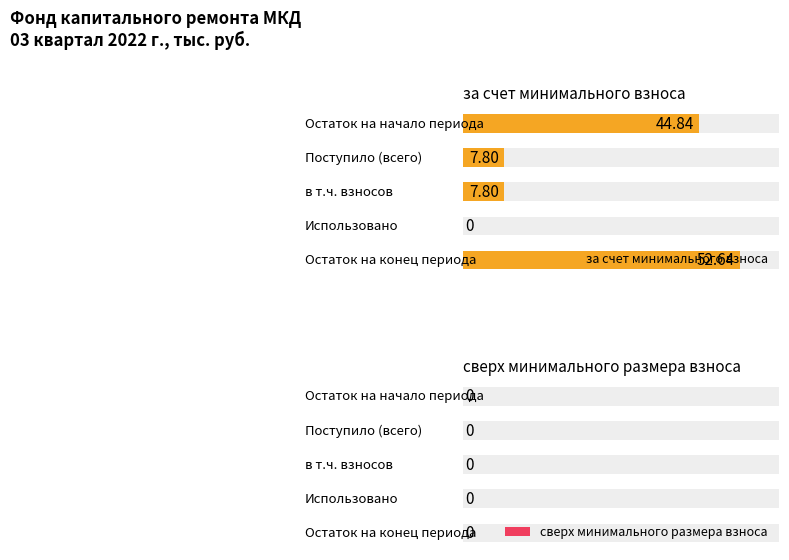

True or false: за счет минимального взноса has a value of 0.0 at 3.

True